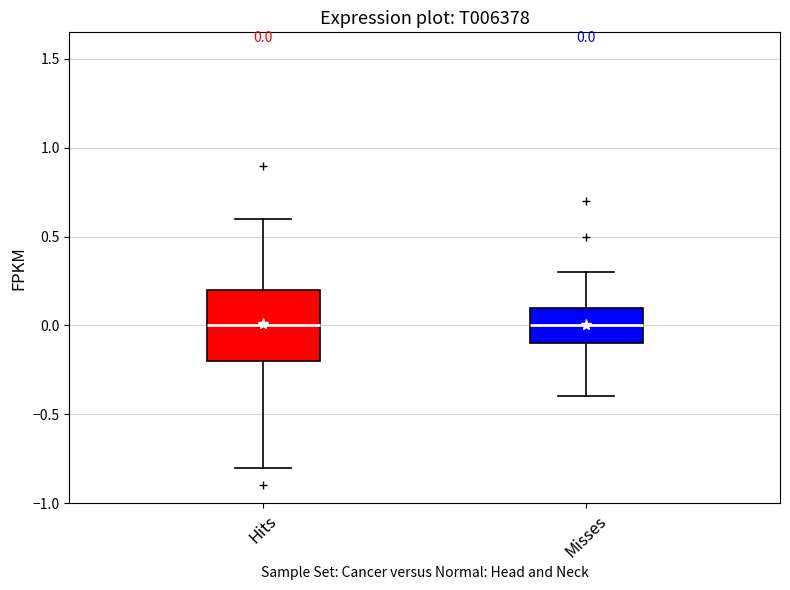

Comparing the boxes themselves (not the whiskers), which one is the tallest?

Hits